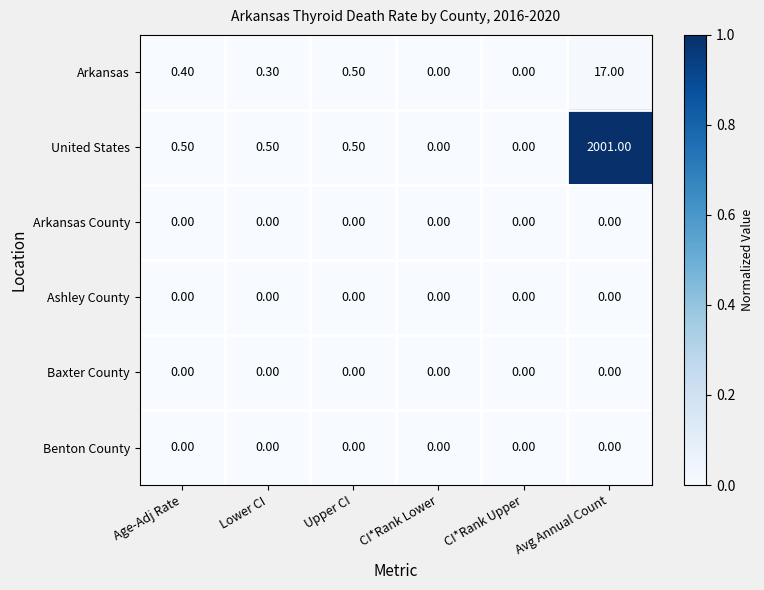

At which label does United States reach its peak?

Avg Annual Count